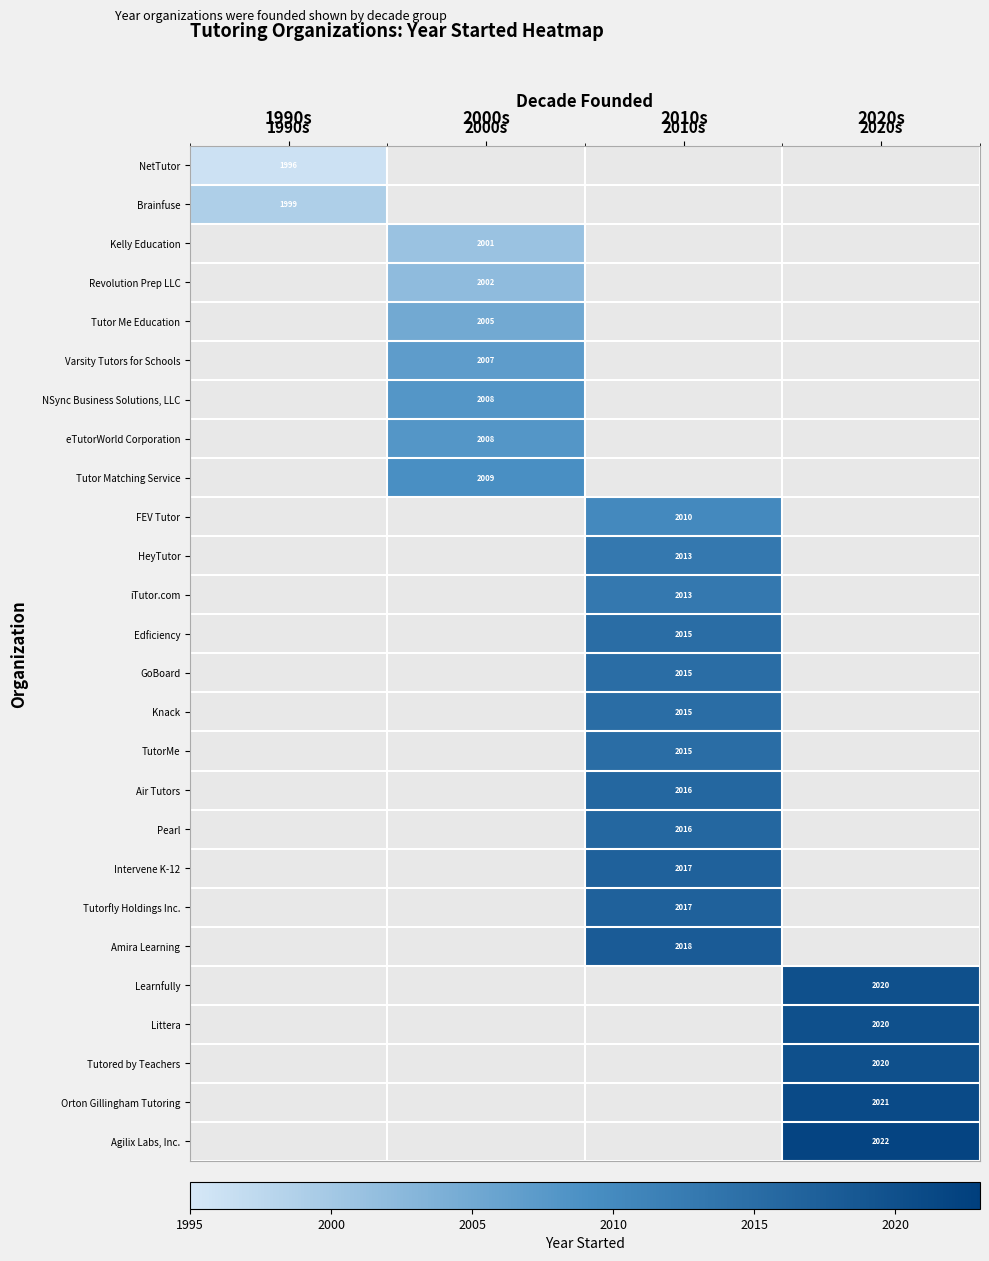

The value of eTutorWorld Corporation at 2000s is 2008. True or false?

True